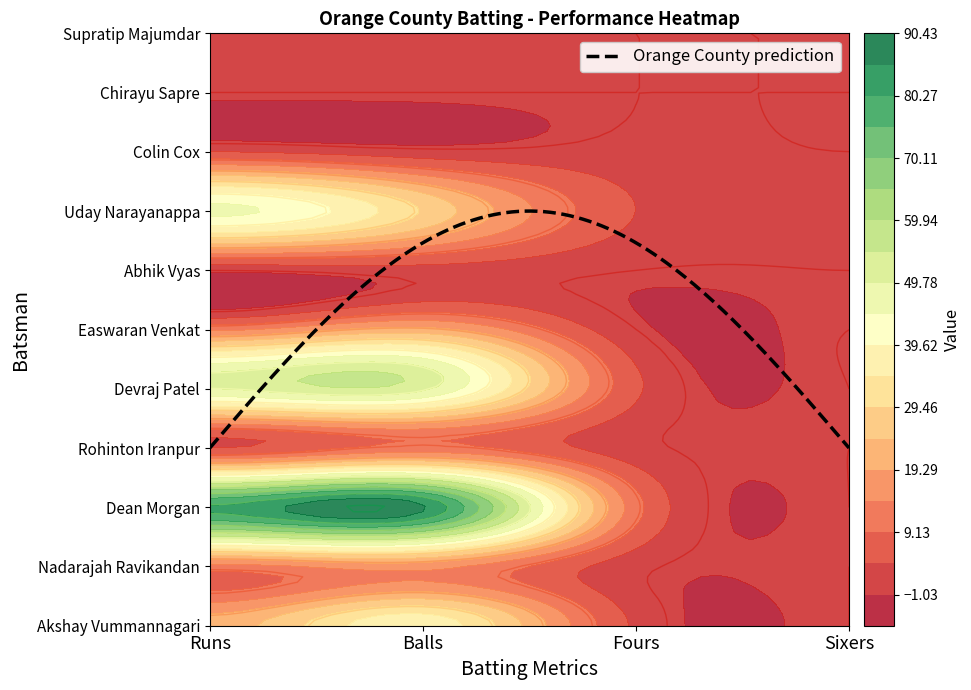

At 2, list the series in order from largest to smallest.

Dean Morgan, Devraj Patel, Uday Narayanappa, Akshay Vummannagari, Nadarajah Ravikandan, Rohinton Iranpur, Colin Cox, Easwaran Venkat, Abhik Vyas, Chirayu Sapre, Supratip Majumdar